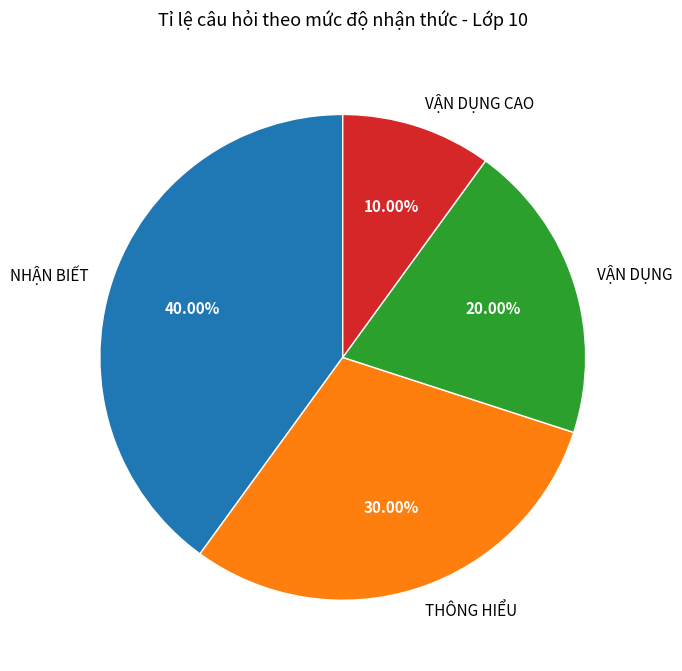

What is the total percentage of VẬN DỤNG and VẬN DỤNG CAO?

30.0%